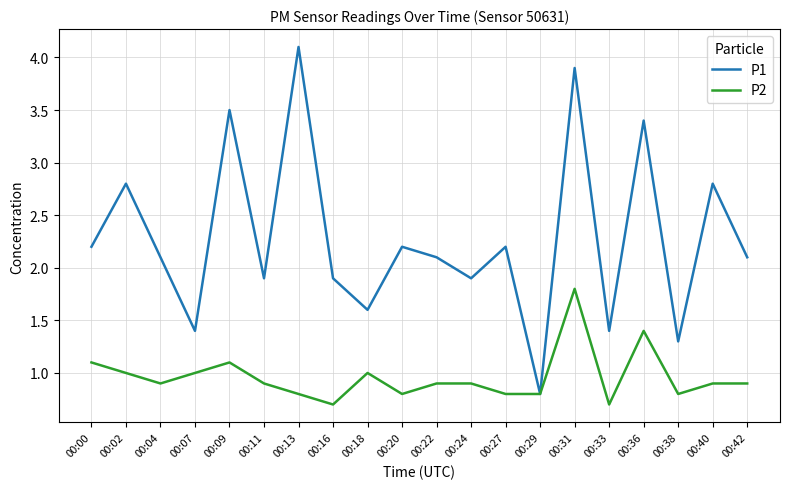

Rank the series by their average value, from highest to lowest.

P1, P2